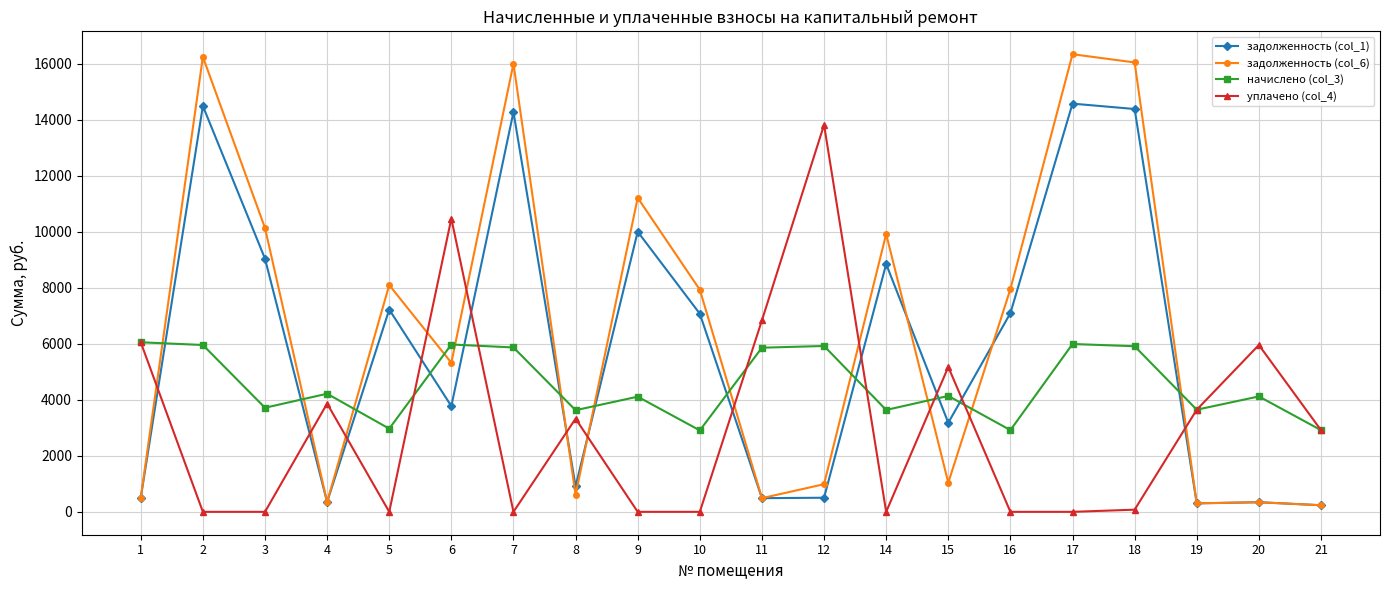

At which category does уплачено (col_4) reach its first local peak?

4